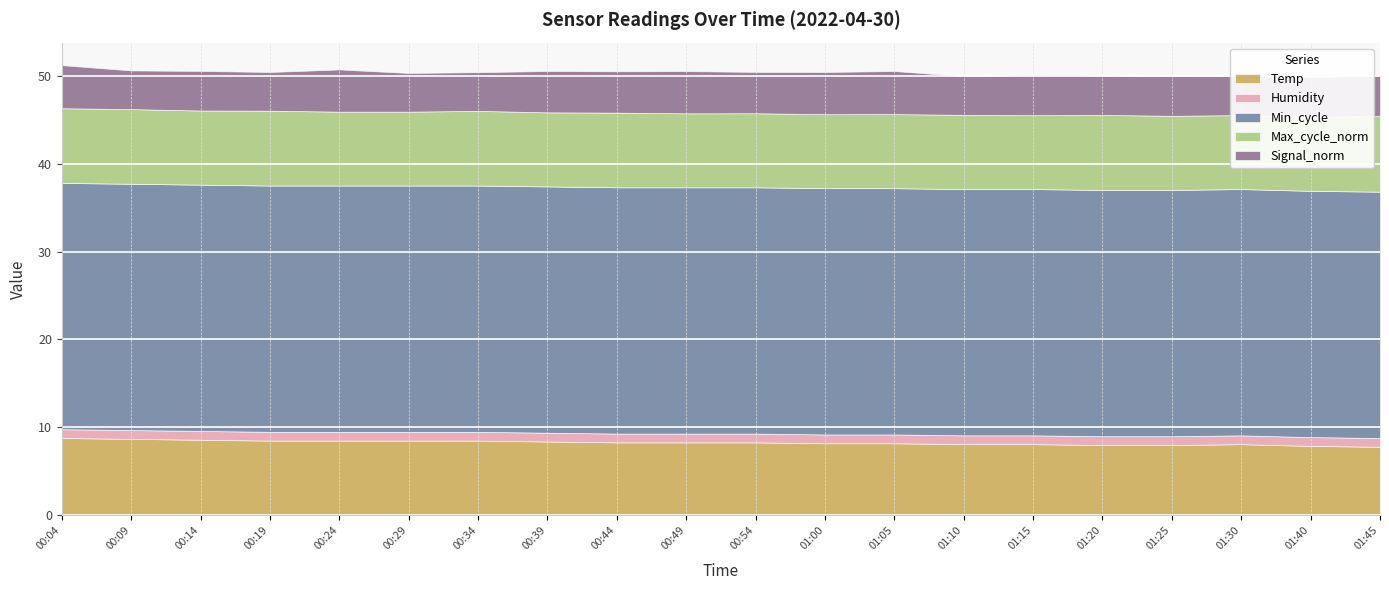

Reading left to right, list all the values displayed in this chart.

Temp: 00:04=8.8	00:09=8.7	00:14=8.6	00:19=8.5	00:24=8.5	00:29=8.5	00:34=8.5	00:39=8.4	00:44=8.3	00:49=8.3	00:54=8.3	01:00=8.2	01:05=8.2	01:10=8.1	01:15=8.1	01:20=8.0	01:25=8.0	01:30=8.1	01:40=7.9	01:45=7.8
Humidity: 00:04=1.0	00:09=1.0	00:14=1.0	00:19=1.0	00:24=1.0	00:29=1.0	00:34=1.0	00:39=1.0	00:44=1.0	00:49=1.0	00:54=1.0	01:00=1.0	01:05=1.0	01:10=1.0	01:15=1.0	01:20=1.0	01:25=1.0	01:30=1.0	01:40=1.0	01:45=1.0
Min_cycle: 00:04=28.0	00:09=28.0	00:14=28.0	00:19=28.0	00:24=28.0	00:29=28.0	00:34=28.0	00:39=28.0	00:44=28.0	00:49=28.0	00:54=28.0	01:00=28.0	01:05=28.0	01:10=28.0	01:15=28.0	01:20=28.0	01:25=28.0	01:30=28.0	01:40=28.0	01:45=28.0
Max_cycle_norm: 00:04=8.5	00:09=8.5	00:14=8.4	00:19=8.5	00:24=8.4	00:29=8.4	00:34=8.5	00:39=8.4	00:44=8.5	00:49=8.4	00:54=8.4	01:00=8.4	01:05=8.4	01:10=8.4	01:15=8.4	01:20=8.5	01:25=8.4	01:30=8.4	01:40=8.4	01:45=8.6
Signal_norm: 00:04=4.9	00:09=4.4	00:14=4.5	00:19=4.4	00:24=4.8	00:29=4.4	00:34=4.4	00:39=4.7	00:44=4.7	00:49=4.8	00:54=4.7	01:00=4.8	01:05=4.9	01:10=4.4	01:15=4.6	01:20=4.5	01:25=4.5	01:30=4.5	01:40=4.5	01:45=4.6